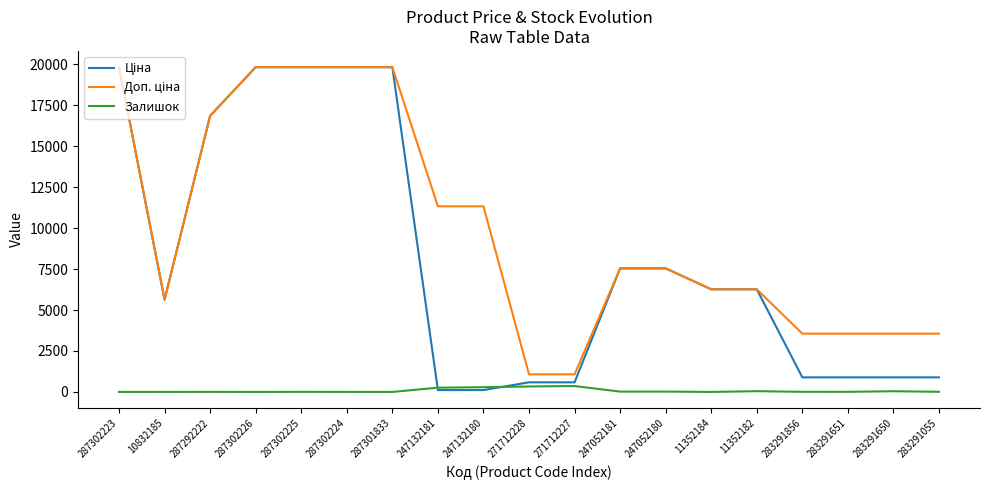

What is the greatest value displayed?

19831.1